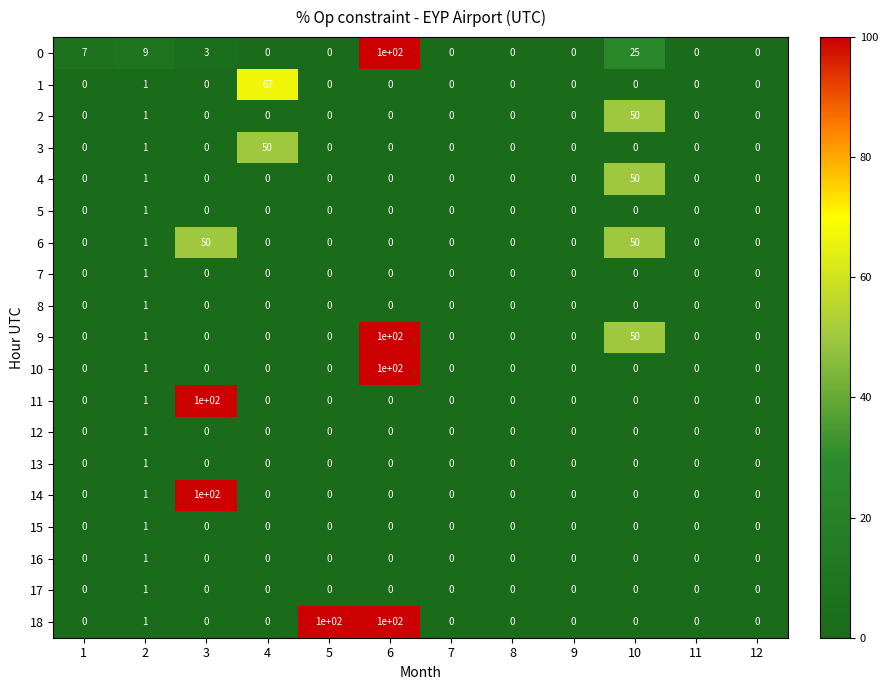

How many series are shown in this chart?

19